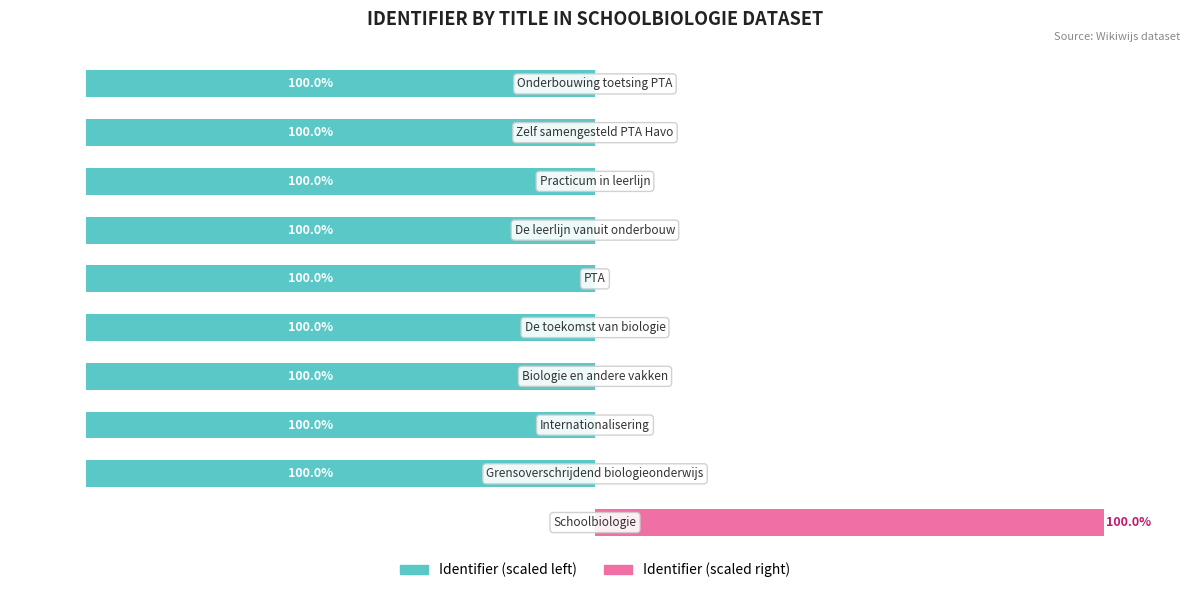

What value does the Identifier (left) series have at 8, to the nearest 50?

-100